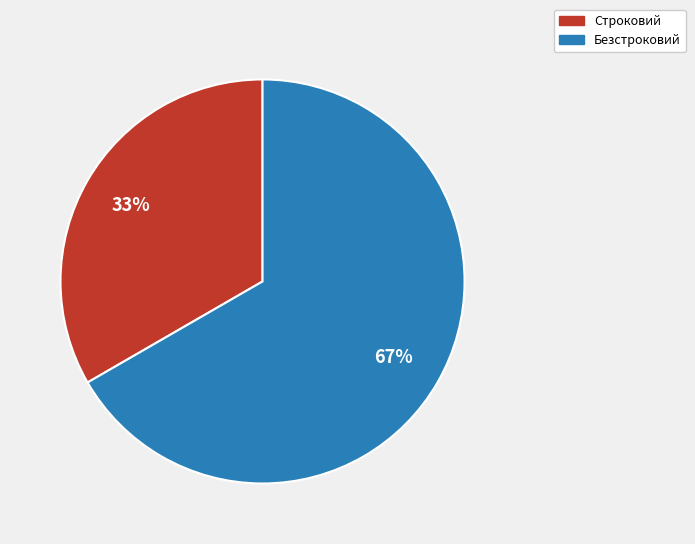

Which slice is the smallest?

Строковий